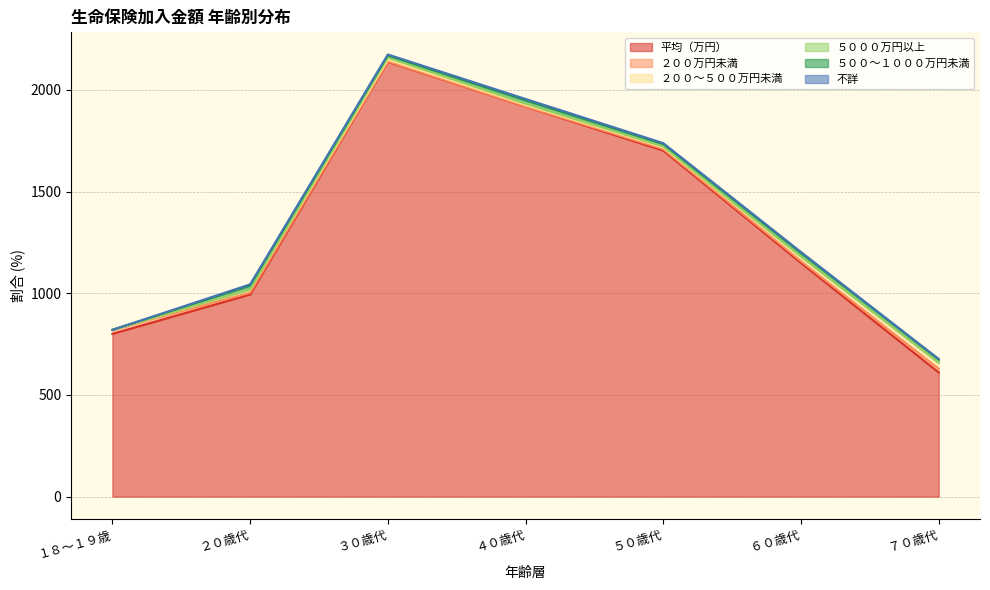

Read the 不詳 value at ３０歳代.

4.2